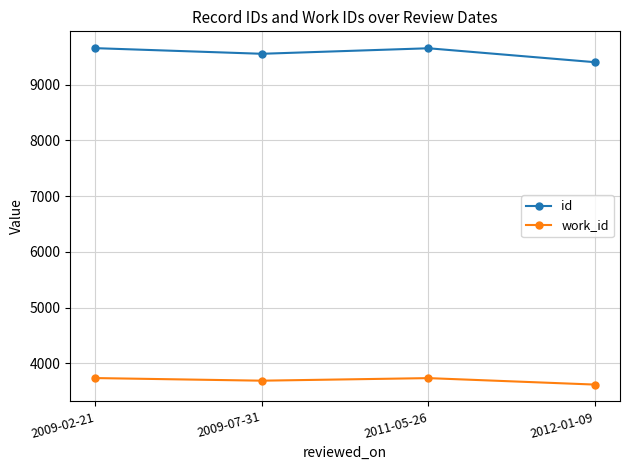

What are all the series names shown in the legend?

id, work_id